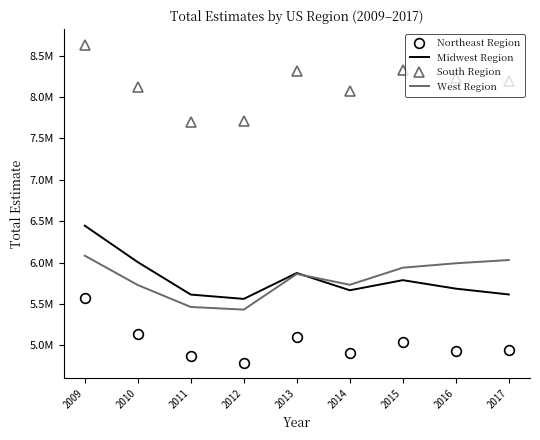

What are all the series names shown in the legend?

Northeast Region, Midwest Region, South Region, West Region